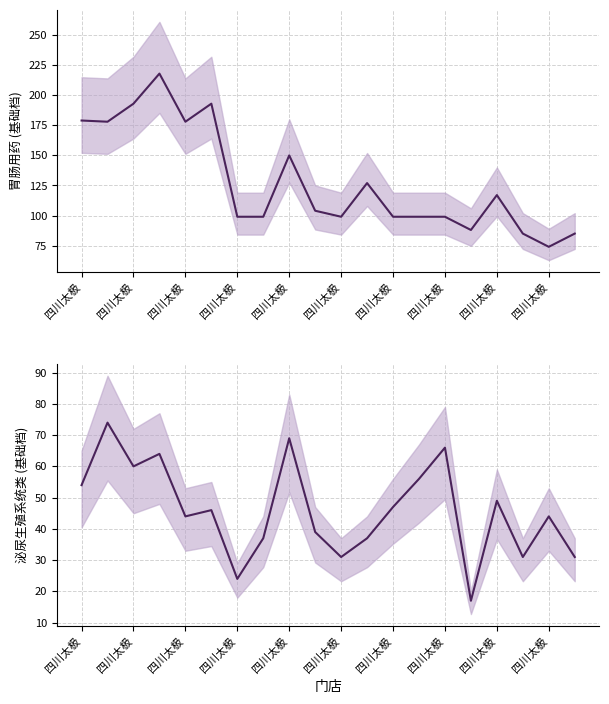

Between 四川太极 and 四川太极, which is larger?

四川太极